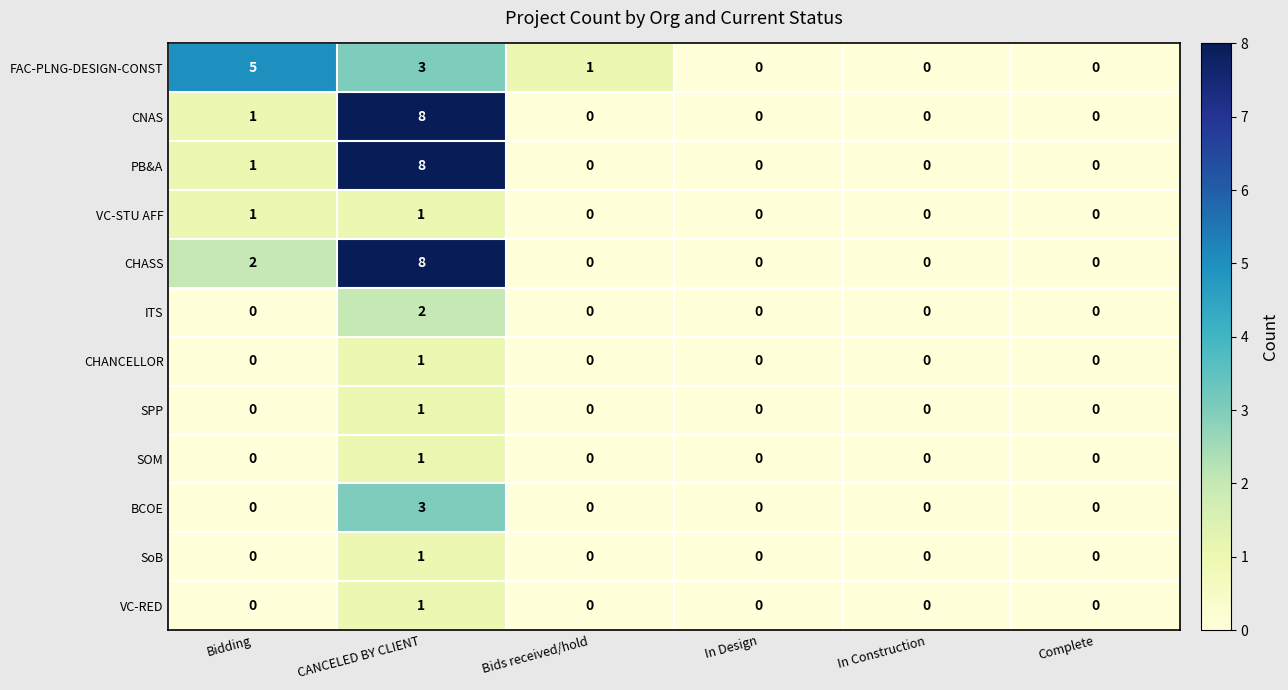

The SOM series shows 0 at Bids received/hold. True or false?

True